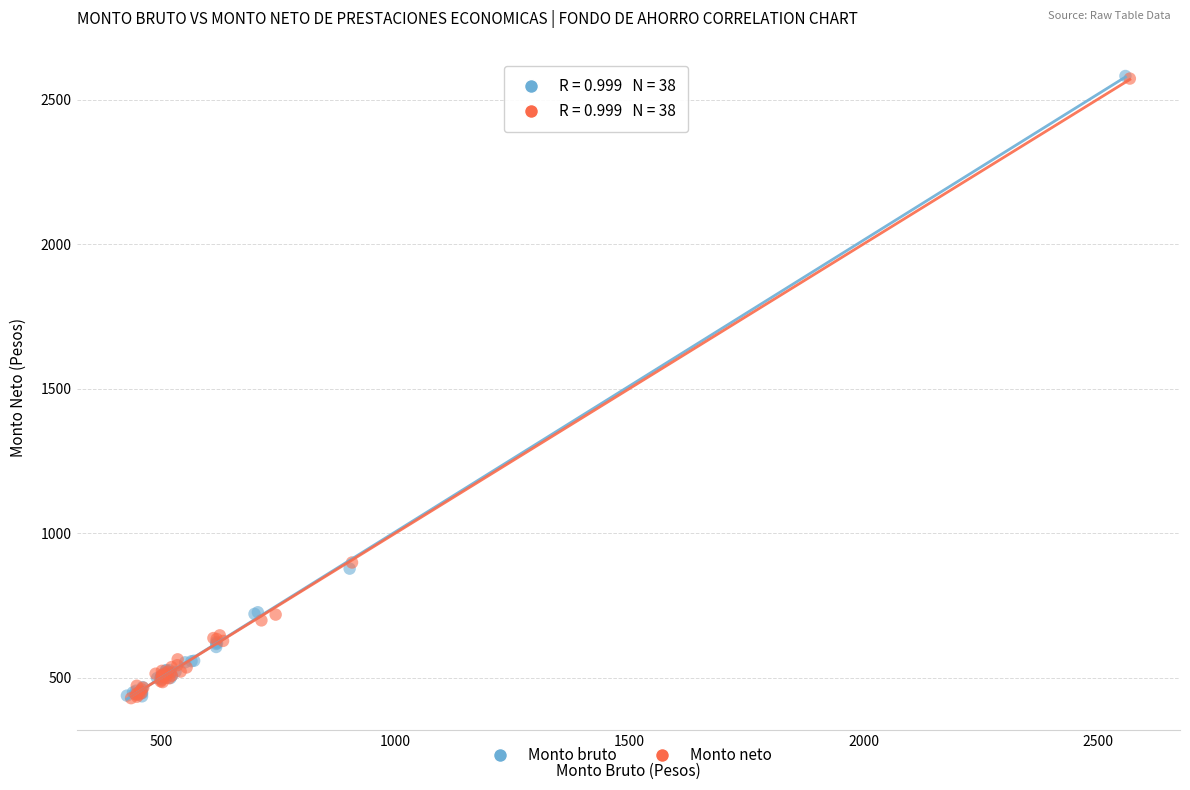

Which series has the largest Y range (max minus min)?

Monto bruto